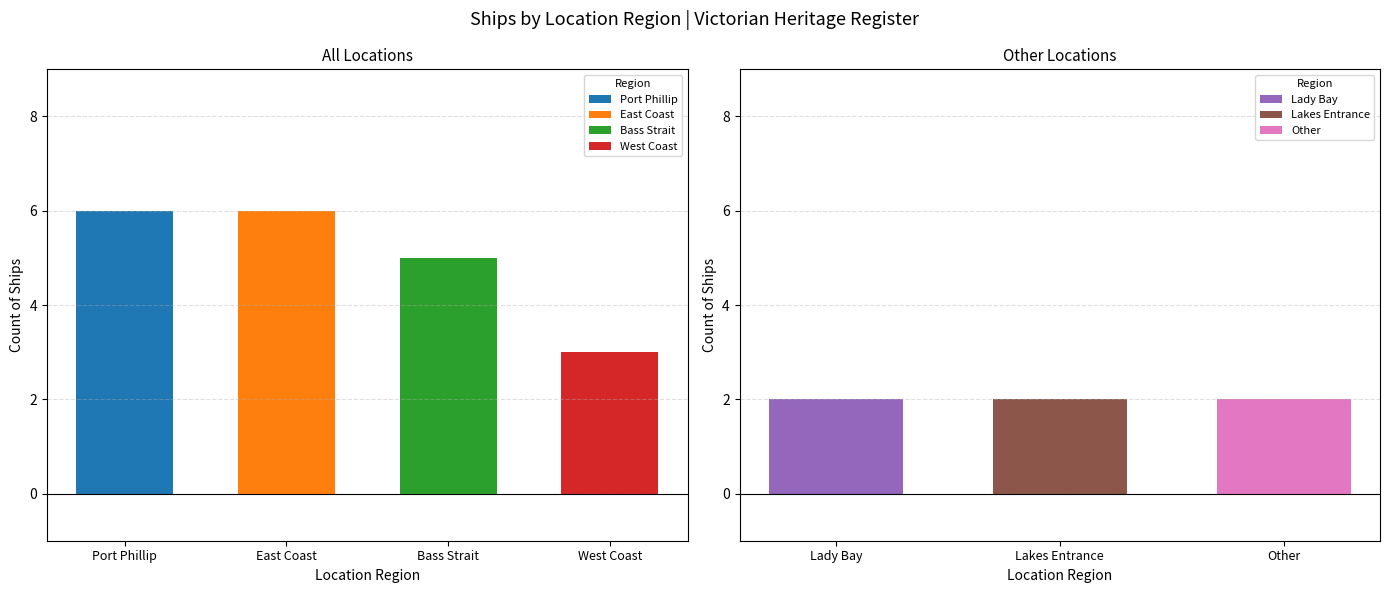

True or false: the data shows 6 at East Coast.

True